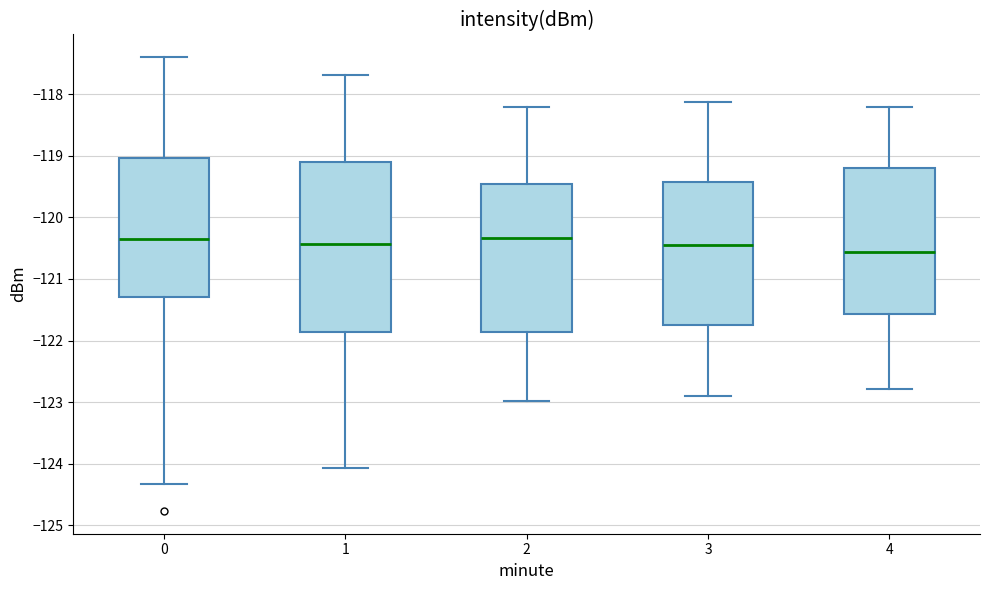

Where is the lower edge of the box at x = 4 on the y-axis? The values are not printed on the chart, so give them approximately, as read against the axis.

-121.6